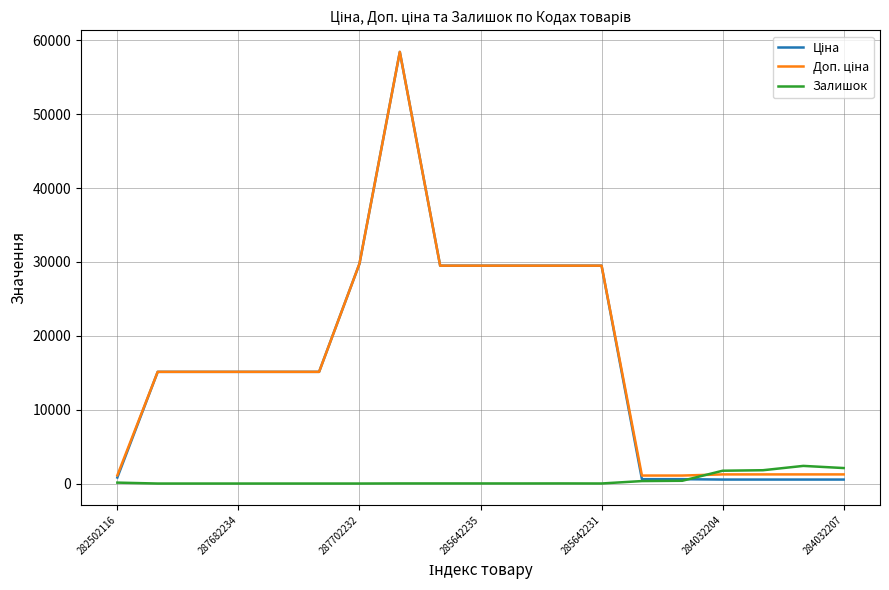

True or false: Залишок has a value of 13.0 at 285642235.

True